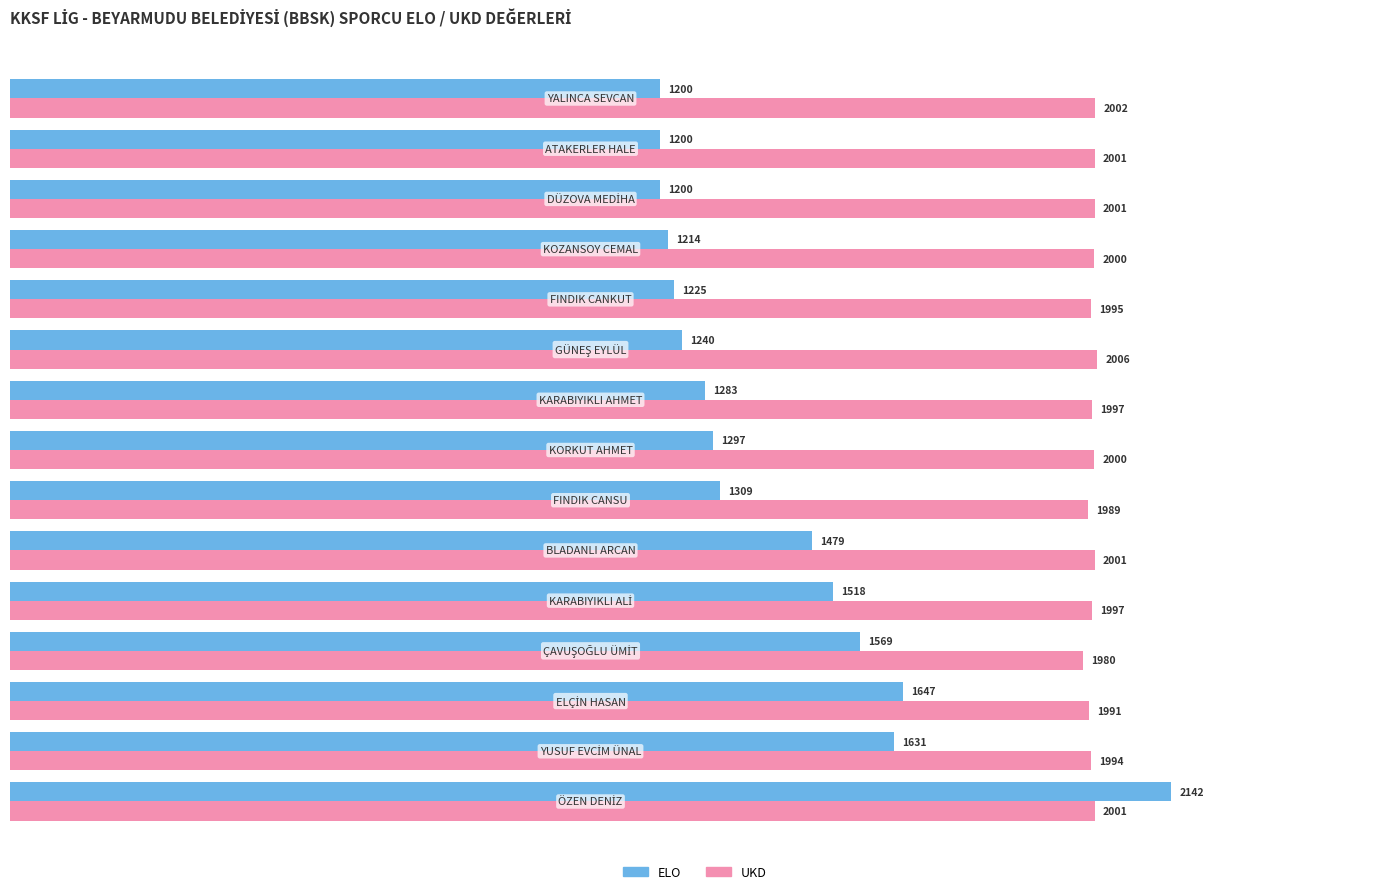

At how many categories does at least one series exceed 1748?

15